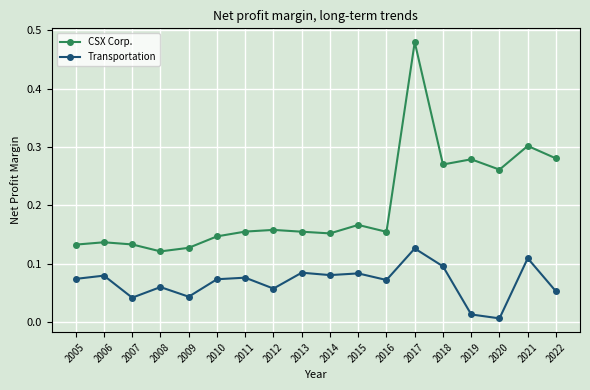

At how many categories does at least one series exceed 0?

18